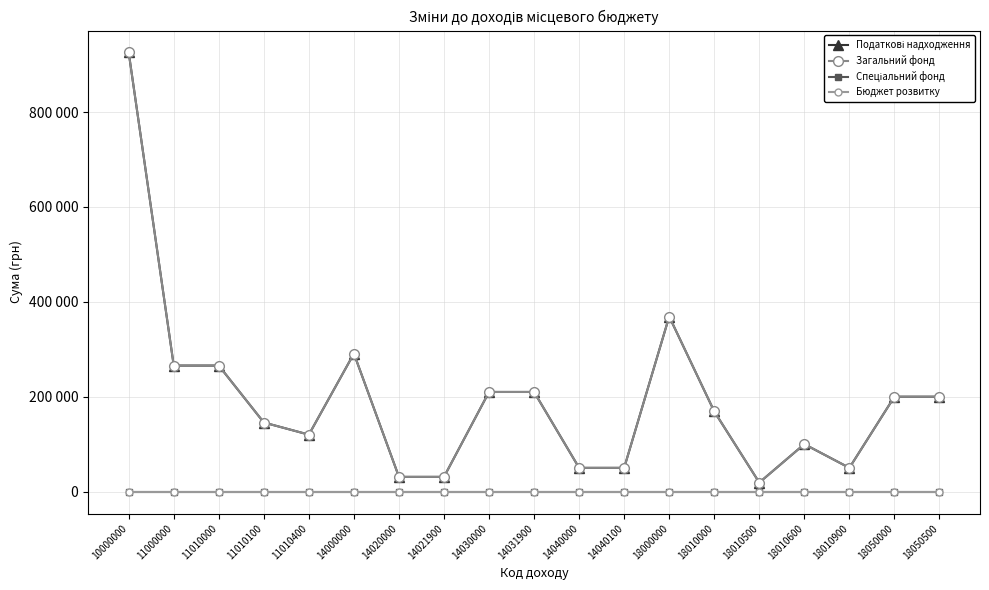

Where is Загальний фонд nearest to the value 472308?

18000000